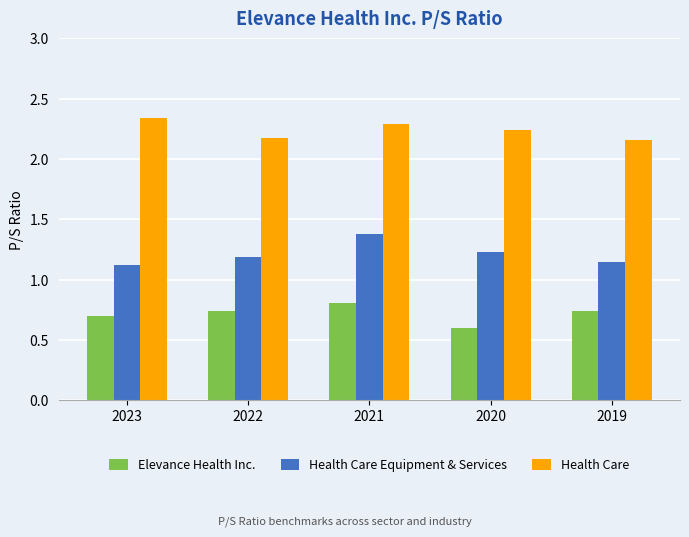

What is the minimum value shown in the chart?

0.6